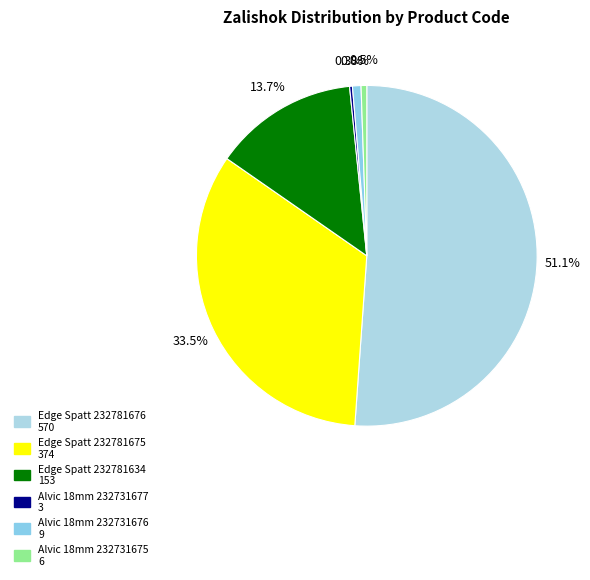

How many slices are in this pie chart?

6